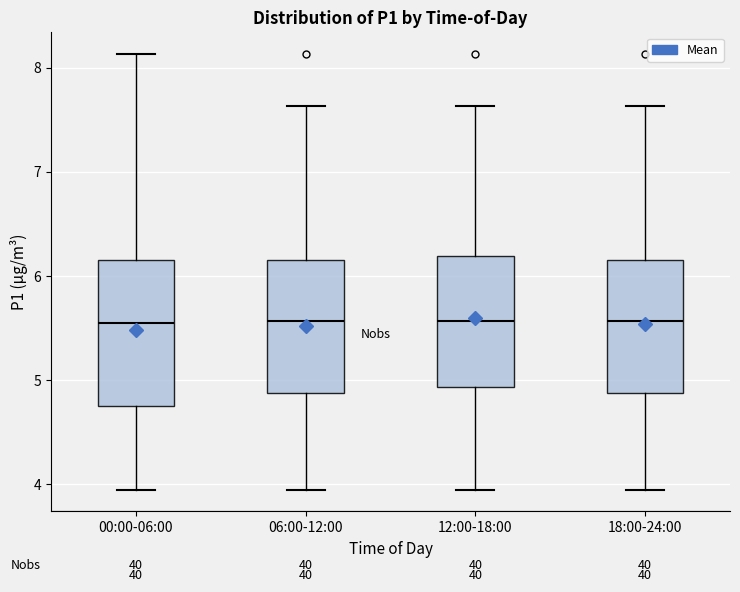

Which box is the tallest, from its lower edge to its upper edge?

00:00-06:00